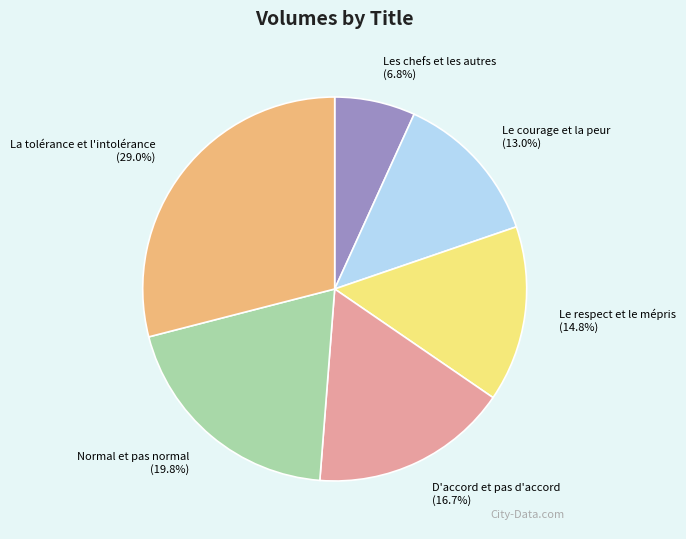

The La tolérance et l'intolérance slice represents 15% of the pie. True or false?

False